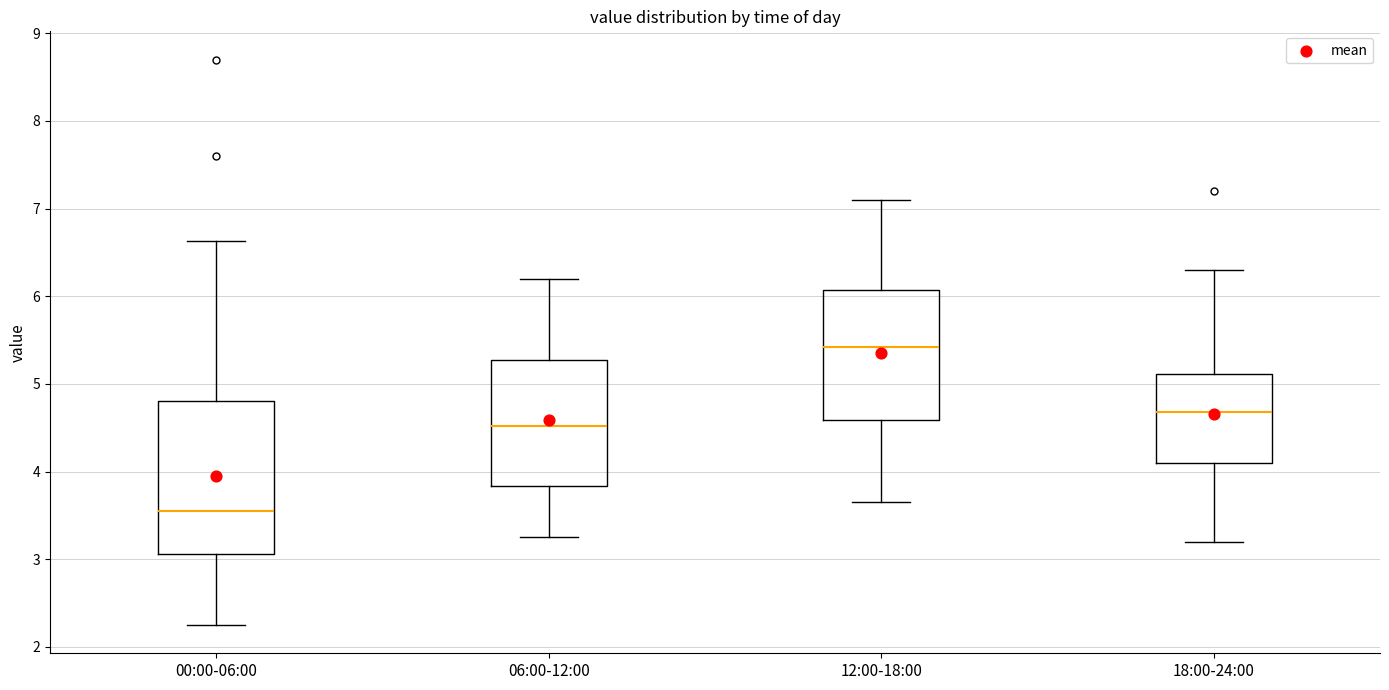

Comparing the boxes themselves (not the whiskers), which one is the tallest?

00:00-06:00